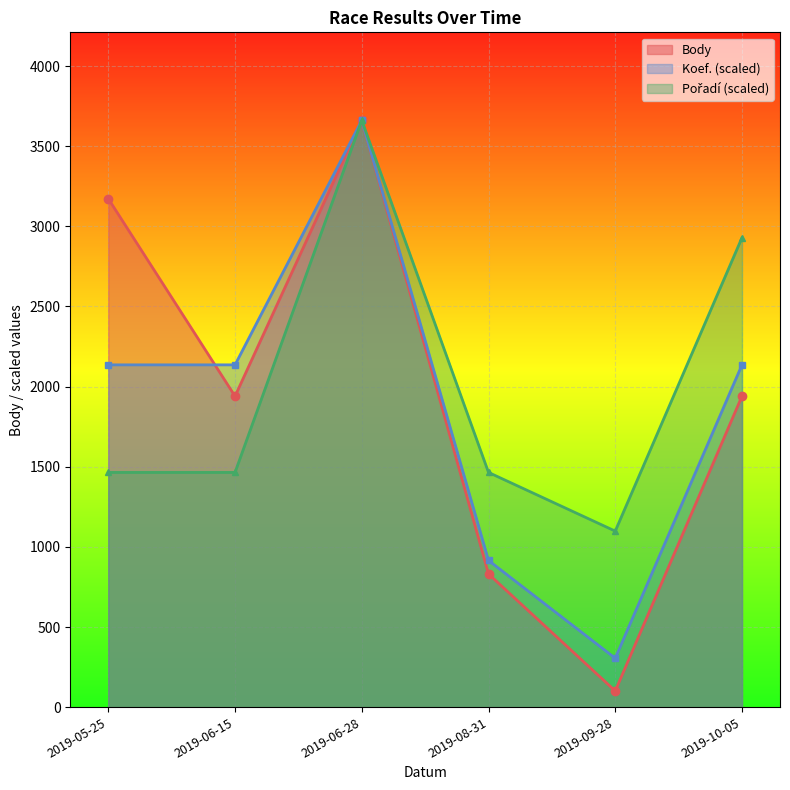

What is the difference between the maximum and minimum values in the Koef. series?

3355.9